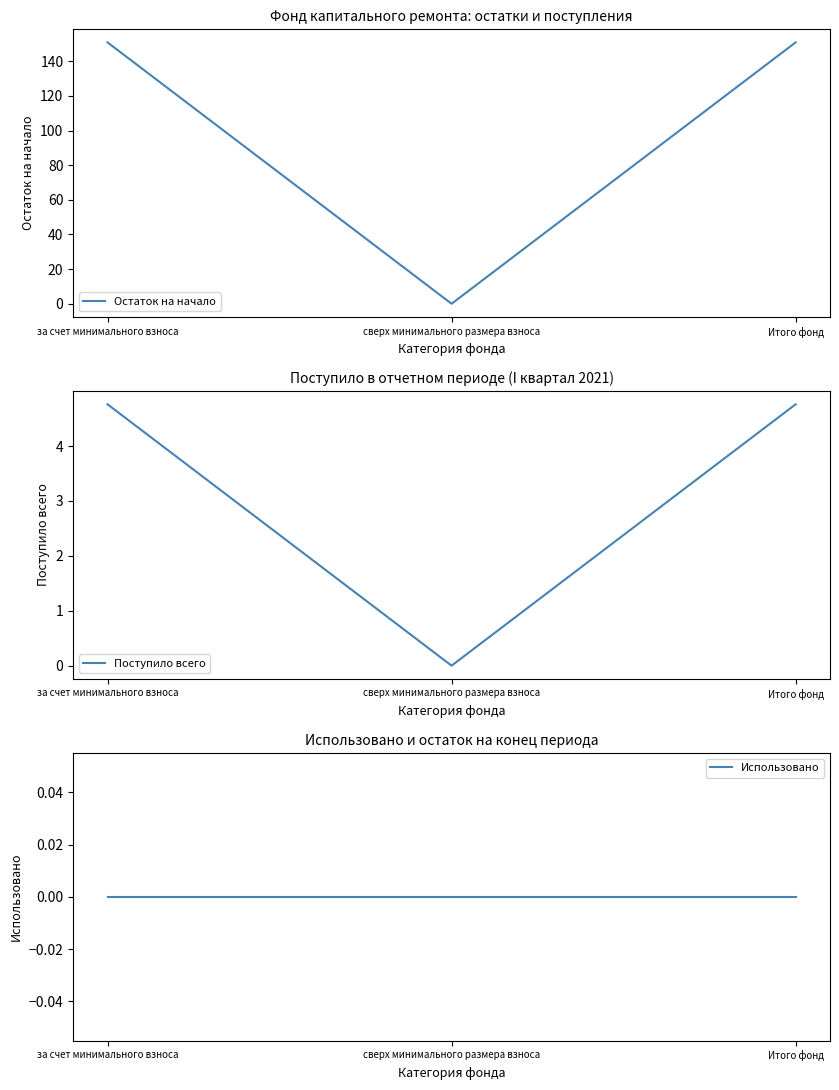

Which series changed the most between сверх минимального размера взноса and Итого фонд?

Остаток на начало